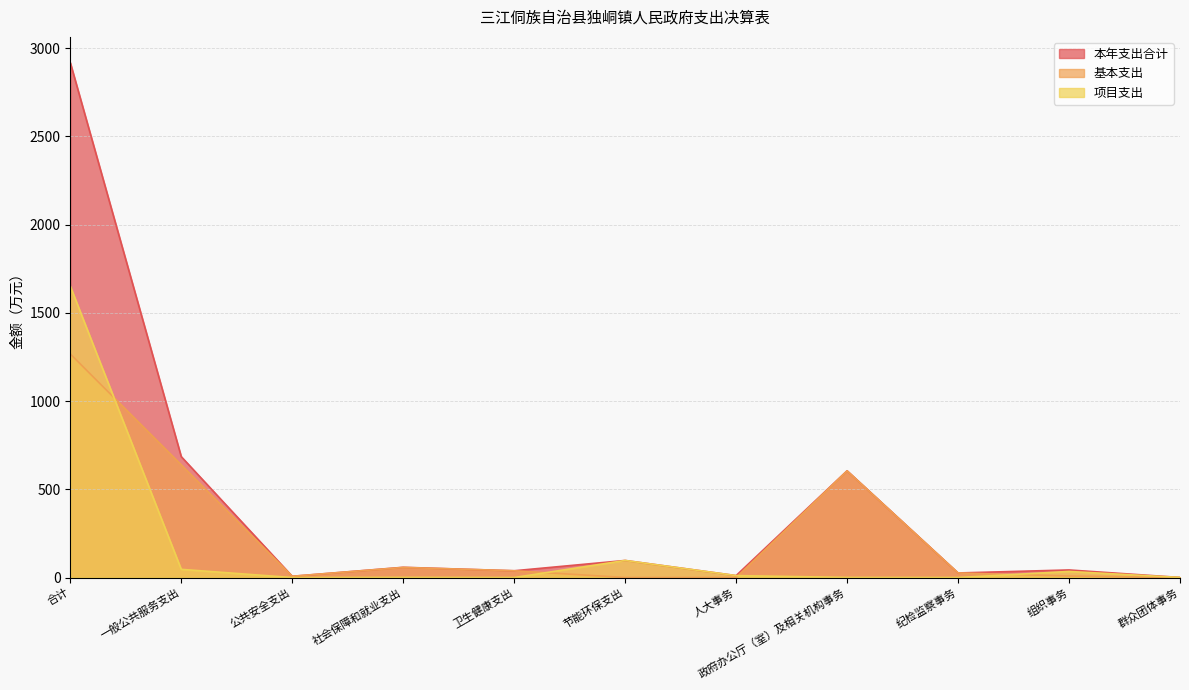

Between 卫生健康支出 and 群众团体事务, which is larger?

卫生健康支出